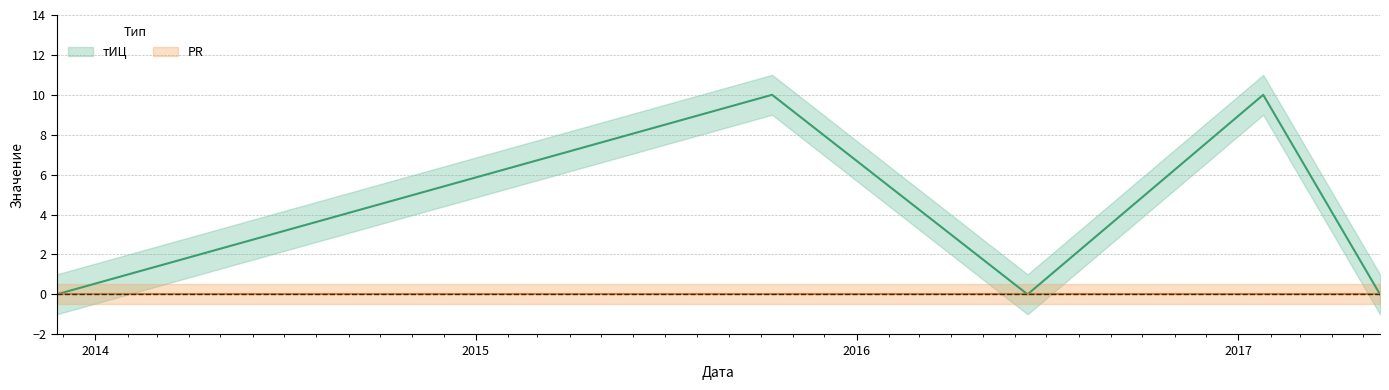

What is the value of the 4th point from the left?

10